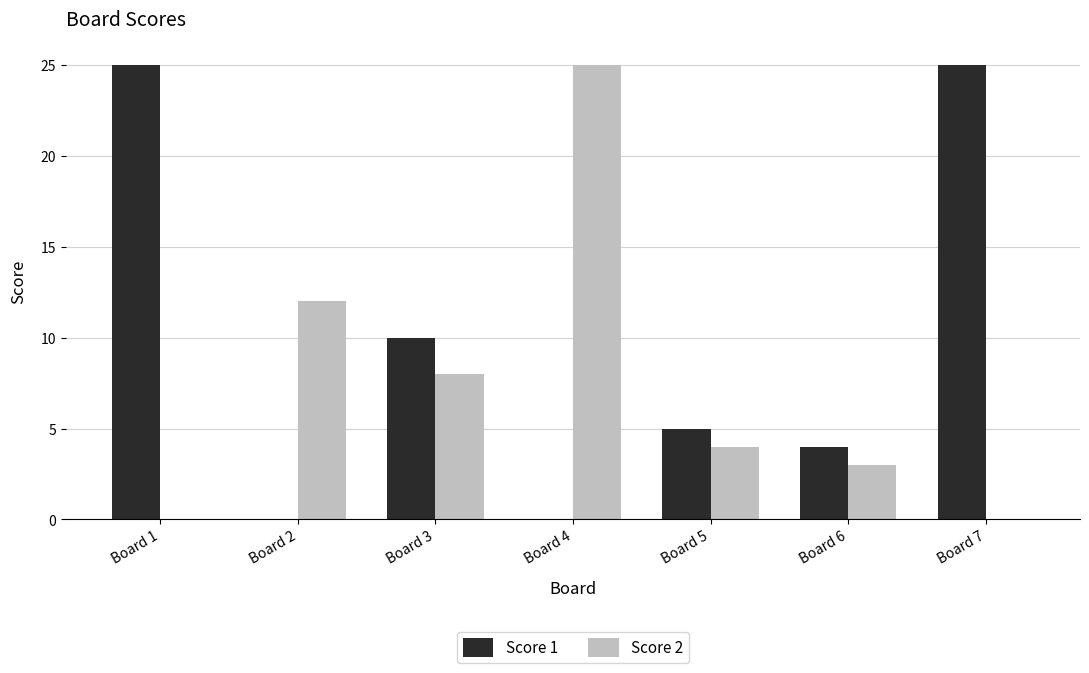

At which label is Score 2 closest to 12?

Board 2